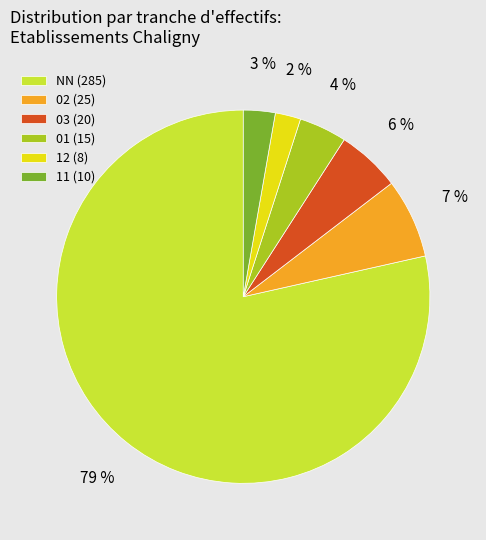

Rank the categories by value from lowest to highest.

12 (8), 11 (10), 01 (15), 03 (20), 02 (25), NN (285)